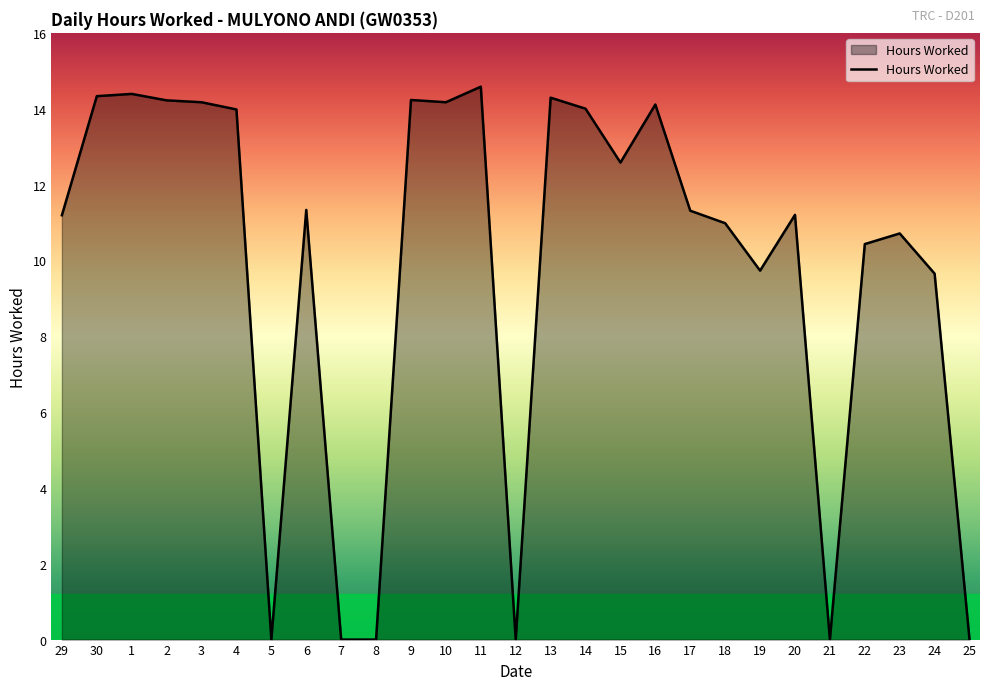

The value at 17 is 11.3. True or false?

True